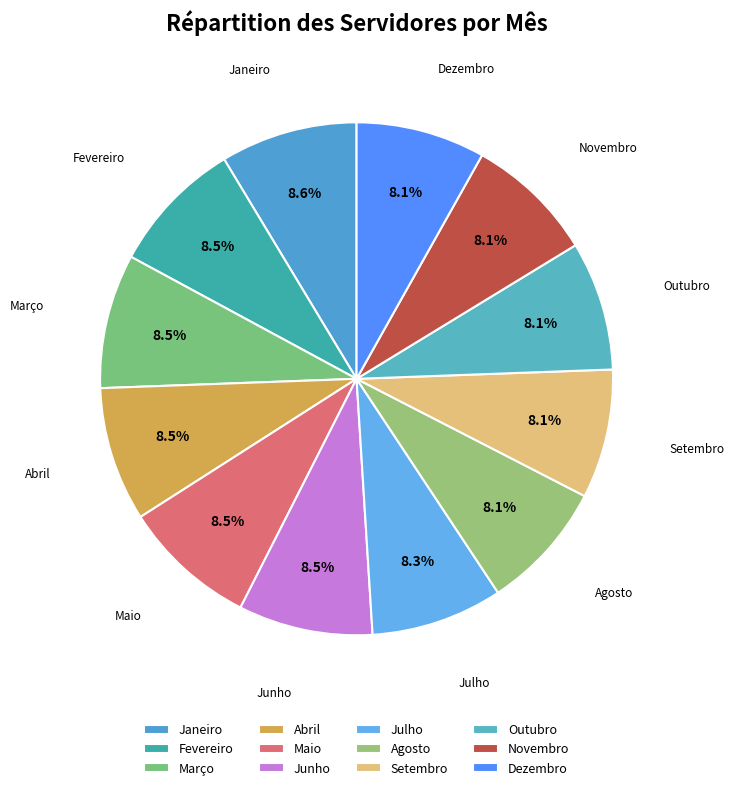

Which category has the smallest portion of the pie?

Agosto